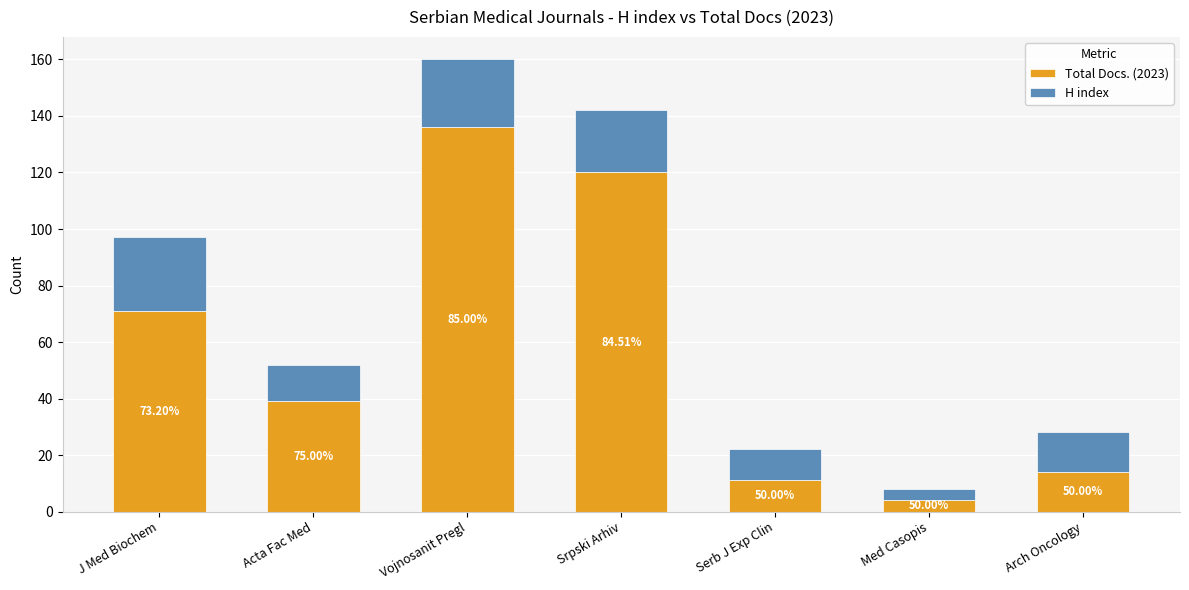

Where does the H index series first go above 14?

J Med Biochem